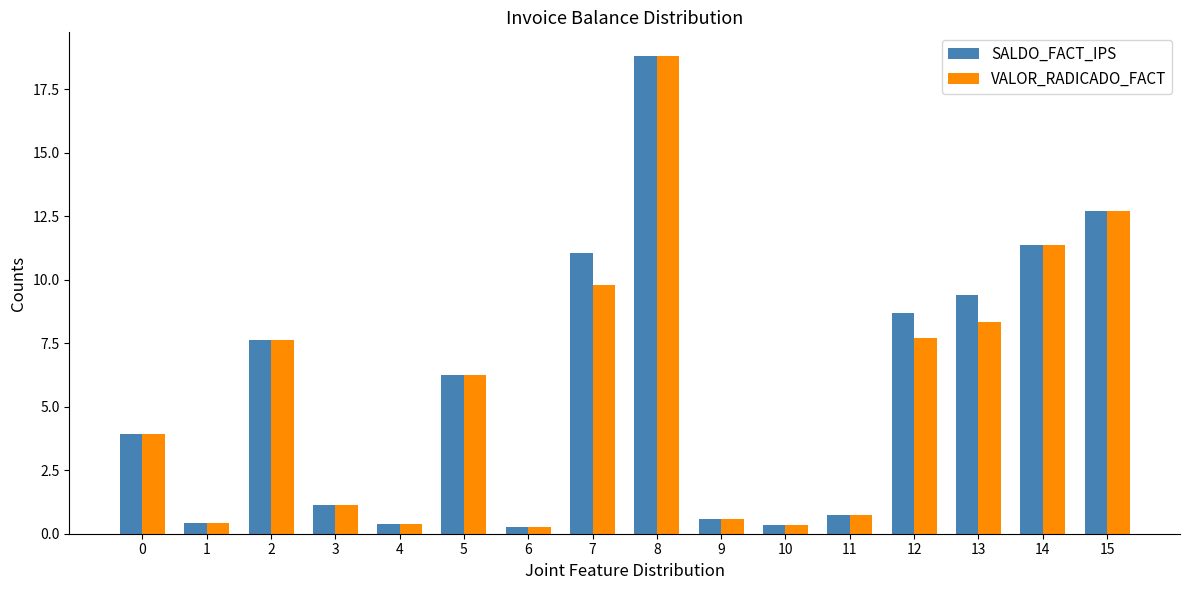

What is the value of the VALOR_RADICADO_FACT bar at the 6th from the left?

6.3